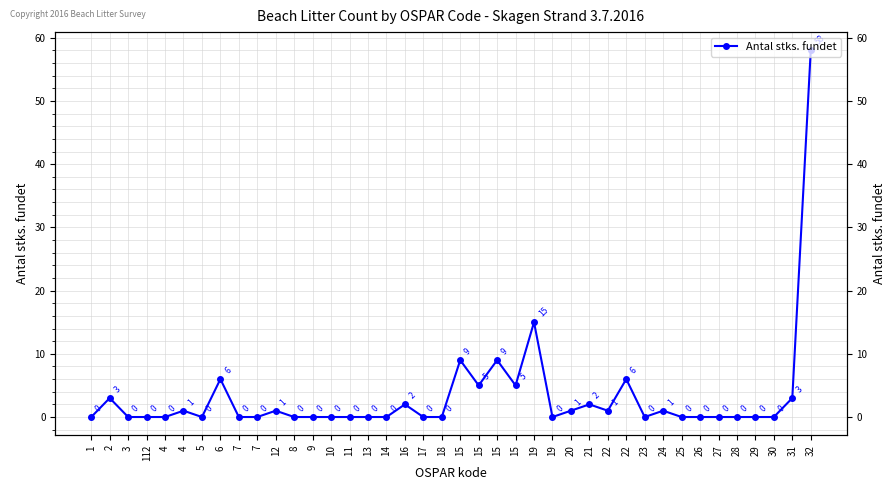

The value at 15 is 9. True or false?

True